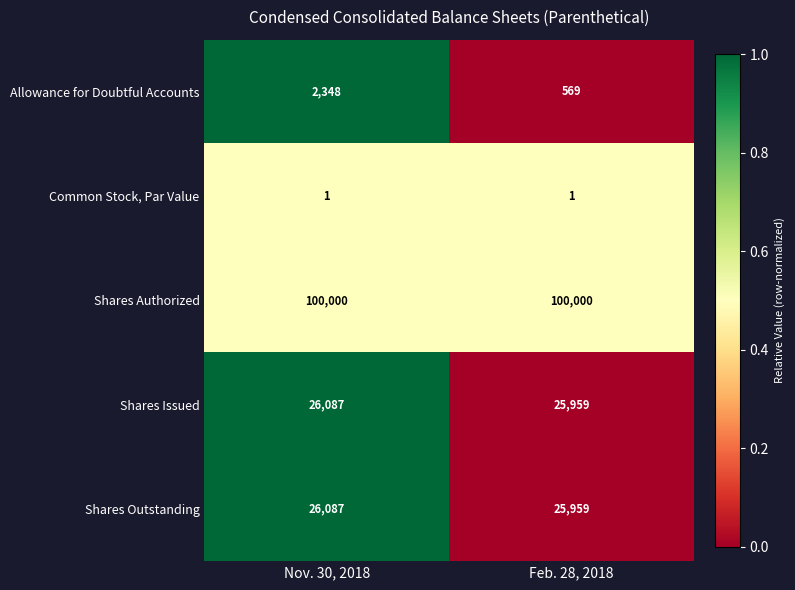

Is it true that Shares Authorized equals 100000 at Feb. 28, 2018?

True